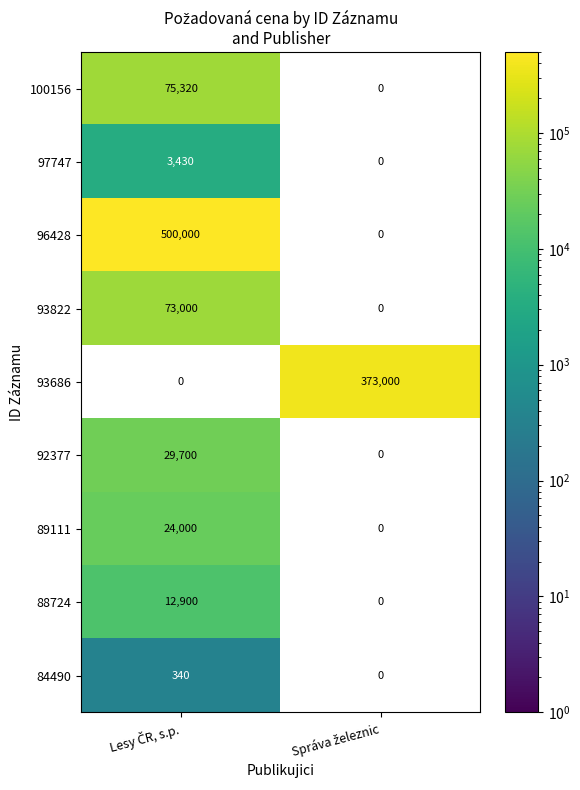

Where is 88724 nearest to the value 12900?

Lesy ČR, s.p.